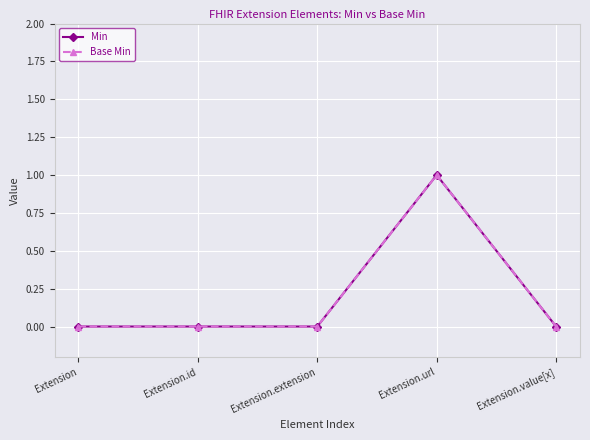

What is the difference between the Base Min values at Extension.value[x] and Extension.url?

1